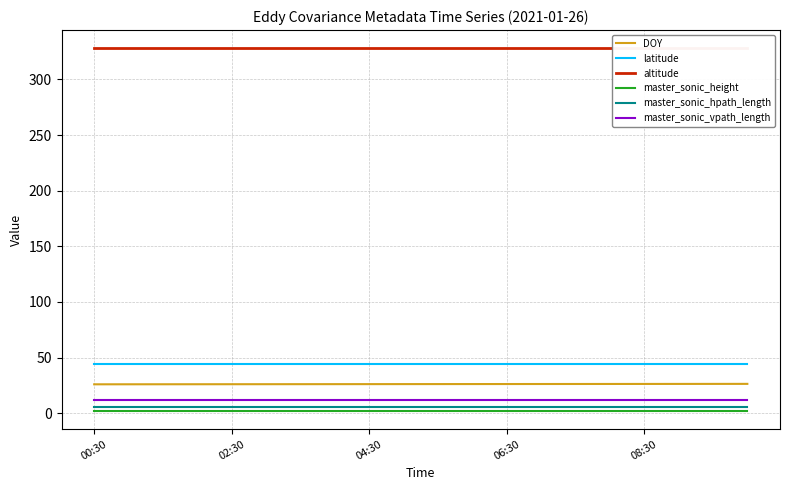

Count the number of data series in this chart.

6